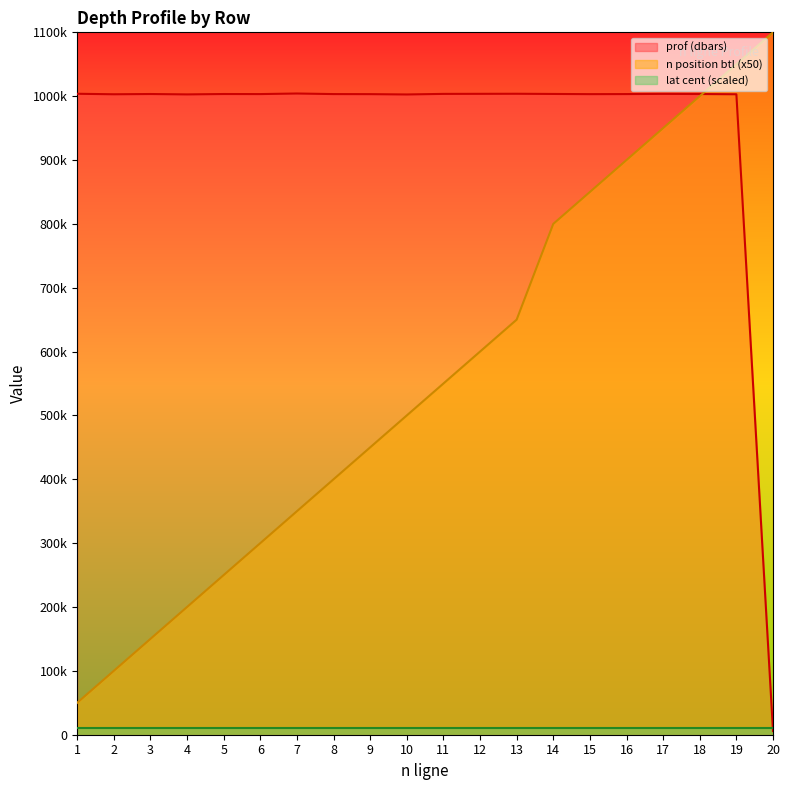

After their last crossing, which series has the higher values: prof (dbars) or n position btl?

n position btl